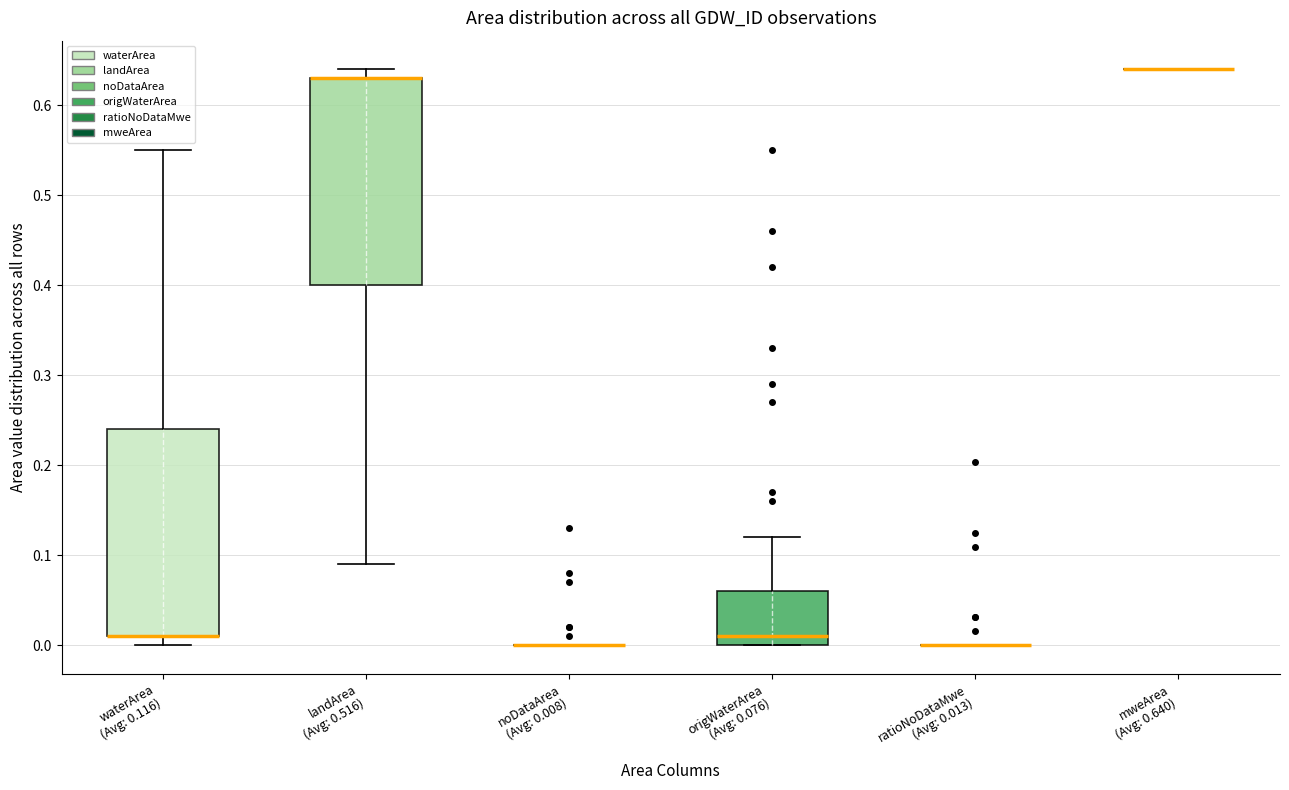

Reading left to right, read every box against the y-axis: the position of its median line, the range the box covers, and the ends of its whiskers. The values are not printed on the chart, so give them approximately, as read against the axis.

waterArea (Avg: 0.116): median 0.01 (drawn on the box's lower edge), box 0.01 to 0.24, whiskers 0.00 to 0.55
landArea (Avg: 0.516): median 0.63 (drawn on the box's upper edge), box 0.40 to 0.63, whiskers 0.09 to 0.64
noDataArea (Avg: 0.008): box collapsed to a line at 0.00, whiskers 0.00 to 0.00
origWaterArea (Avg: 0.076): median 0.01, box 0.00 to 0.06, whiskers 0.00 to 0.12
ratioNoDataMwe (Avg: 0.013): box collapsed to a line at 0.00, whiskers 0.00 to 0.00
mweArea (Avg: 0.640): box collapsed to a line at 0.64, whiskers 0.64 to 0.64